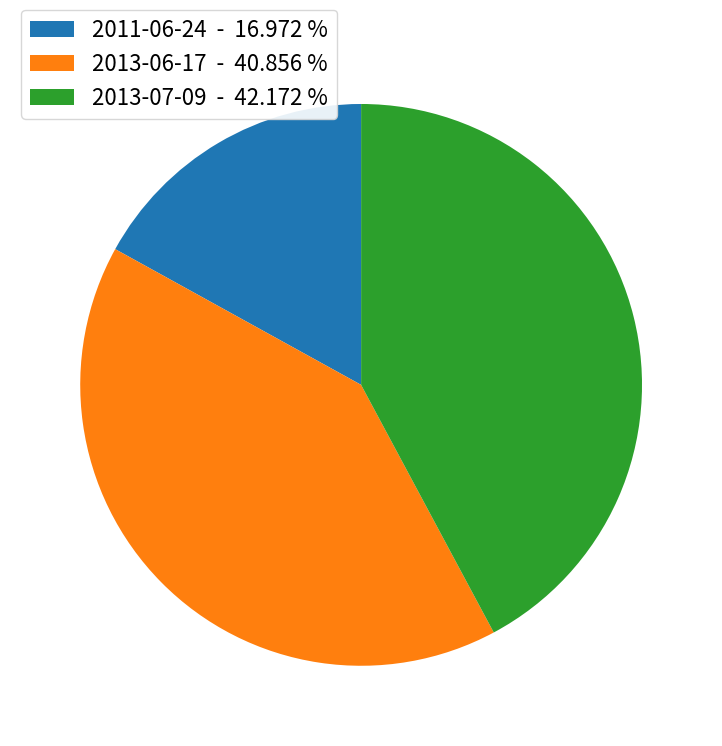

Count the number of slices in the pie.

3